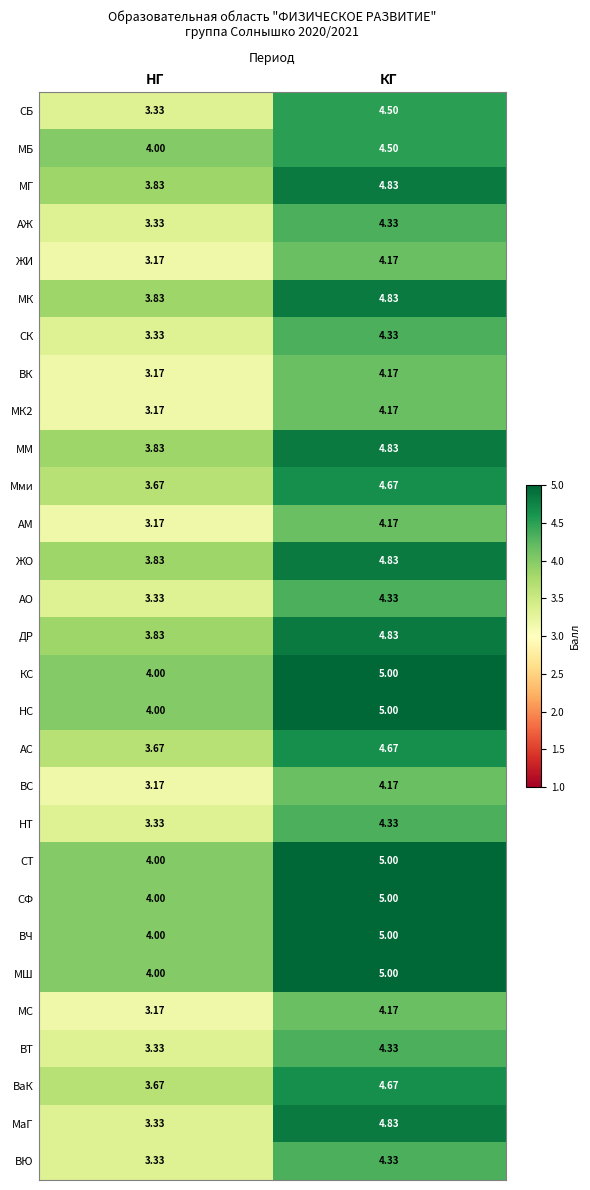

Between НГ and КГ, which series saw the biggest shift?

МаГ